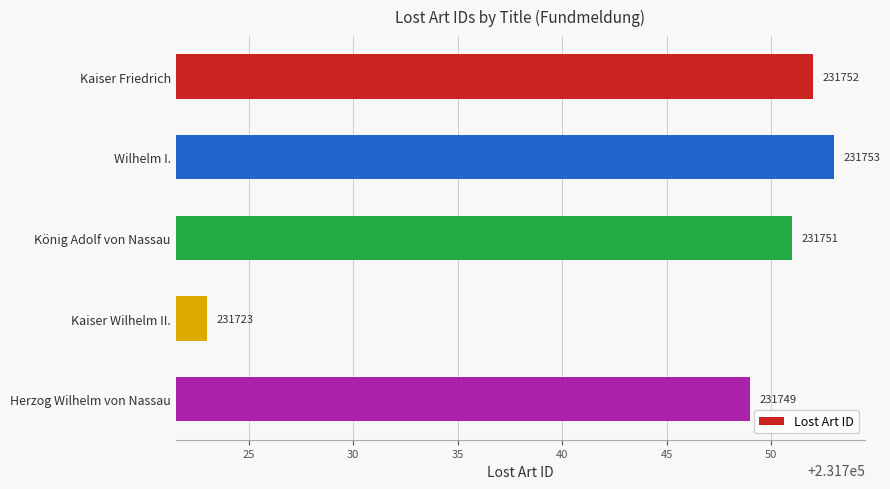

What position from the bottom is Kaiser Friedrich?

5